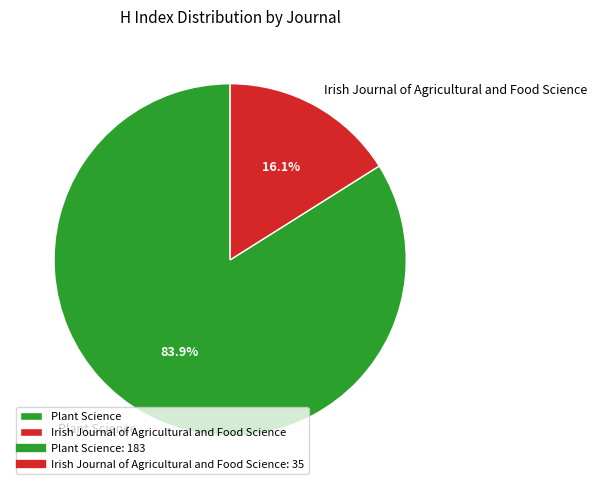

Count the number of slices in the pie.

2